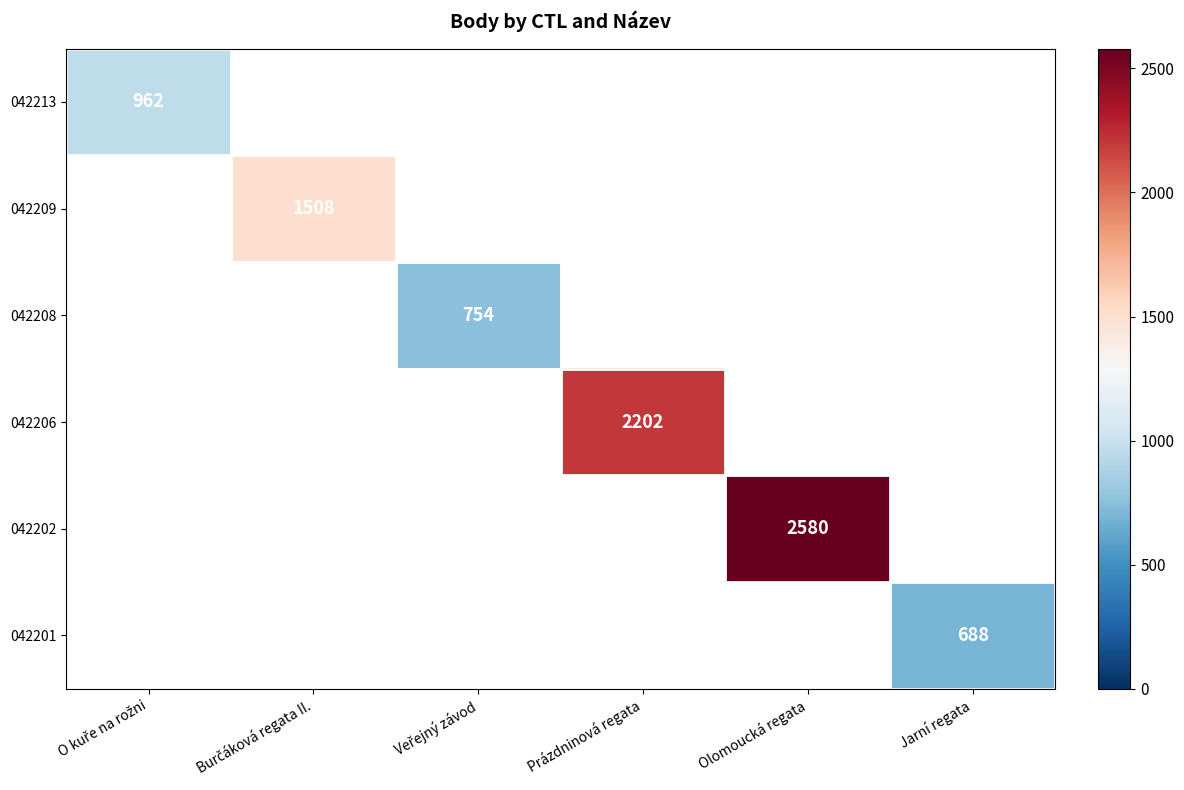

True or false: 042202 has a value of 2580 at Olomoucká regata.

True